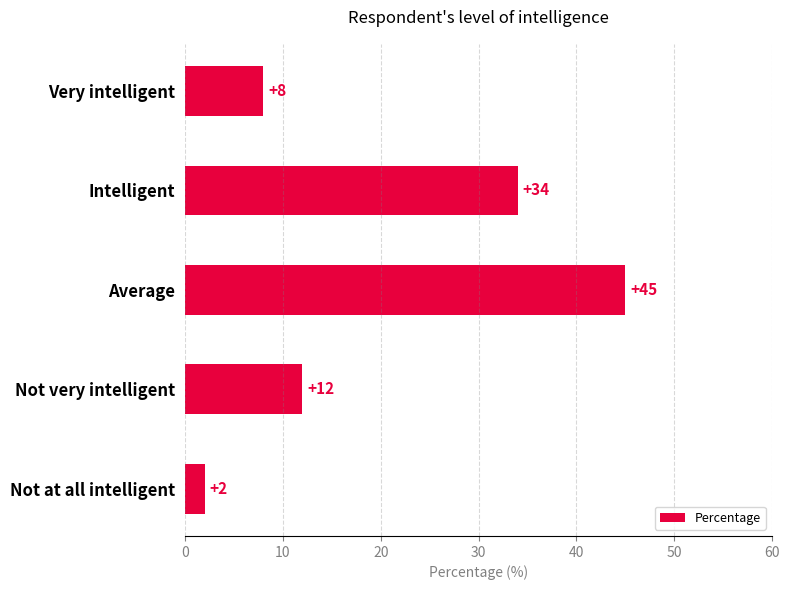

Reading bottom to top, list all the values displayed in this chart.

2	12	45	34	8